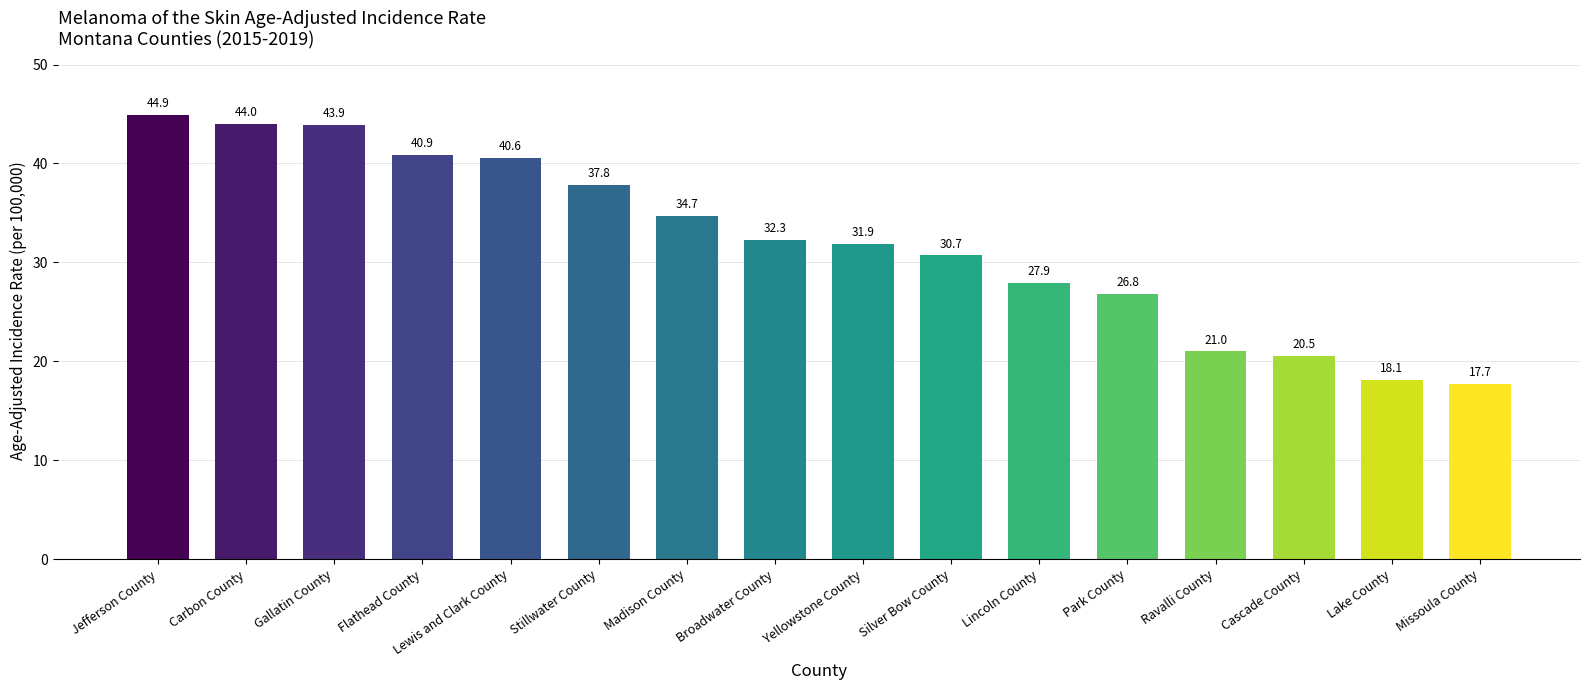

Rank the categories by value from highest to lowest.

Jefferson County, Carbon County, Gallatin County, Flathead County, Lewis and Clark County, Stillwater County, Madison County, Broadwater County, Yellowstone County, Silver Bow County, Lincoln County, Park County, Ravalli County, Cascade County, Lake County, Missoula County